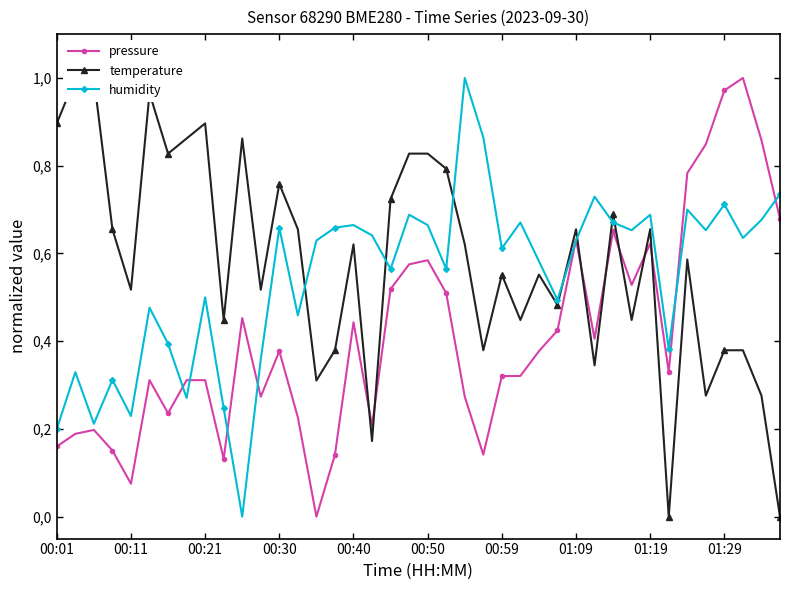

At 14, list the series in order from smallest to largest.

pressure, temperature, humidity